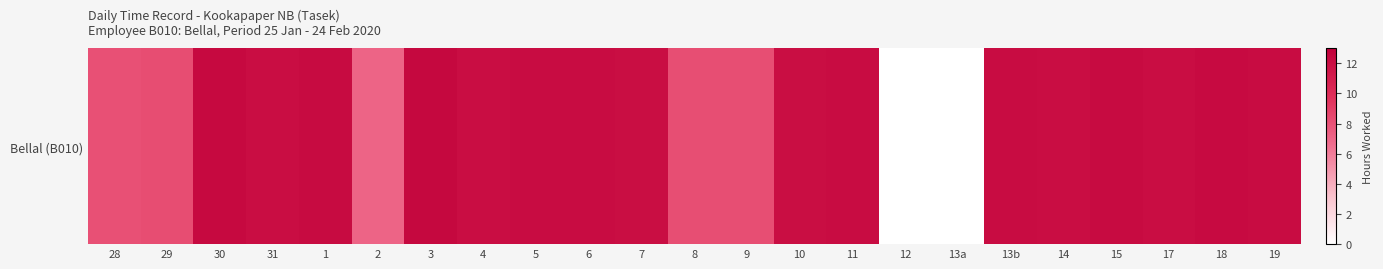

Approximately how many times larger is the value at 18 compared to 14?

1.0